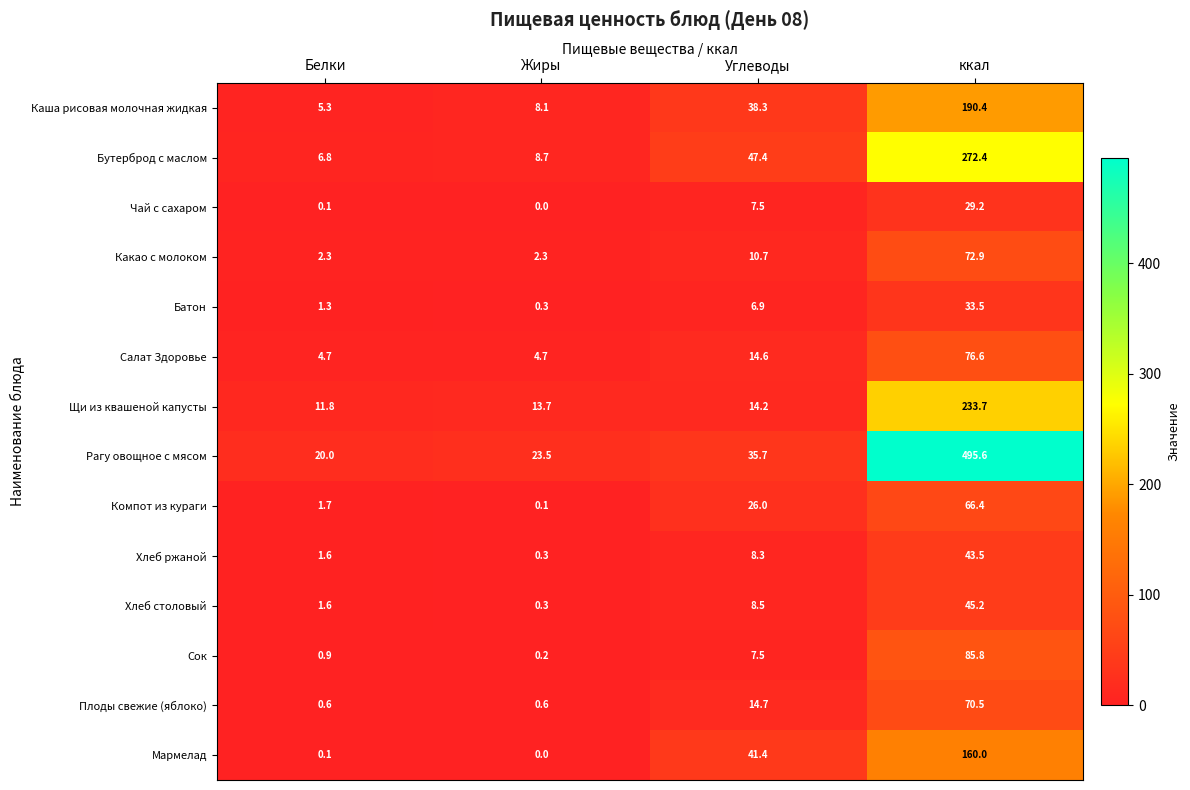

What is the difference between the maximum and minimum values in the Хлеб столовый series?

44.9